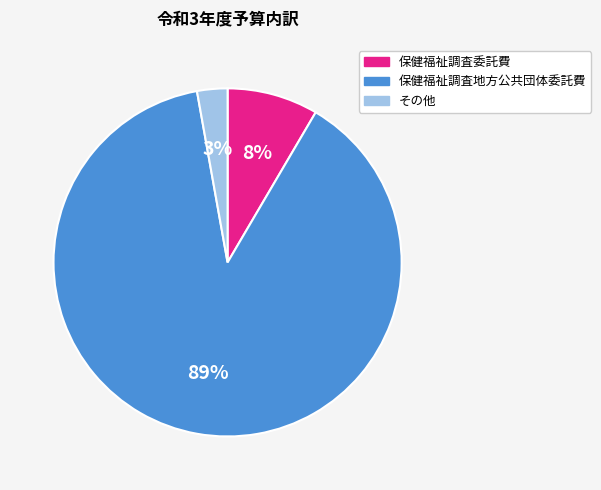

Is 保健福祉調査地方公共団体委託費 the majority of the pie?

Yes